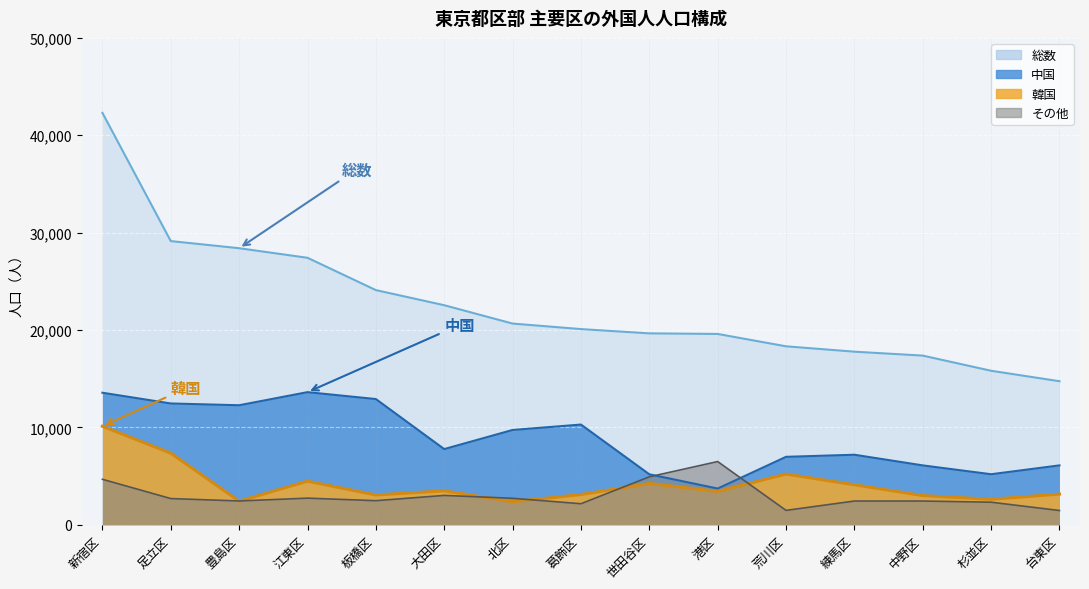

The 総数 series shows 29715 at 葛飾区. True or false?

False